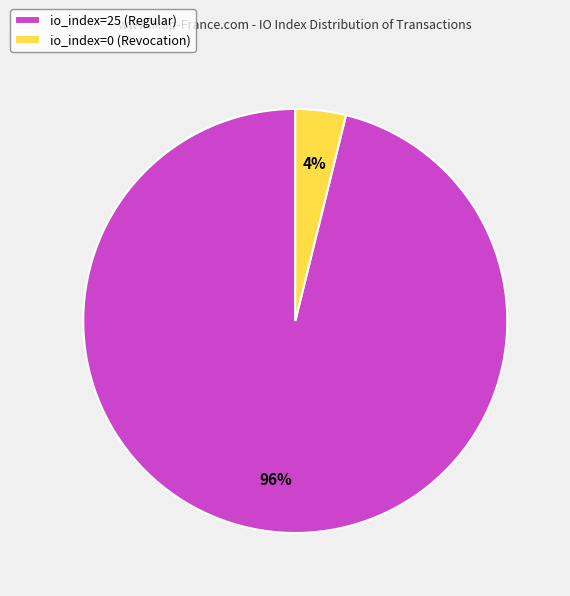

To the nearest percent, what portion does io_index=25 (Regular) represent?

96%